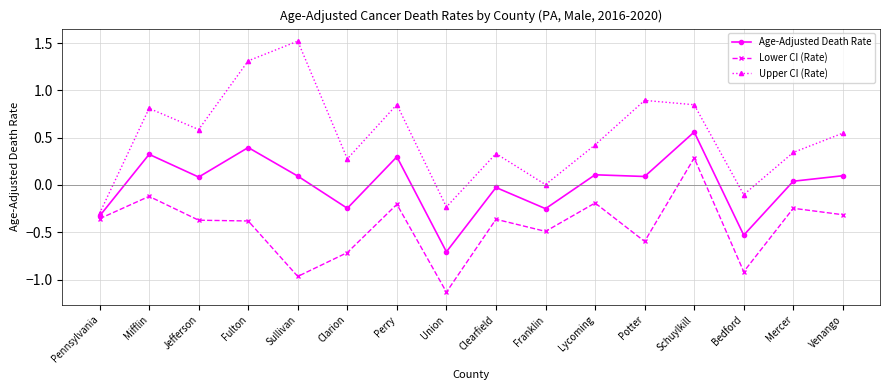

In Age-Adjusted Death Rate, how many points are lower than both neighbors (excluding endpoints)?

6